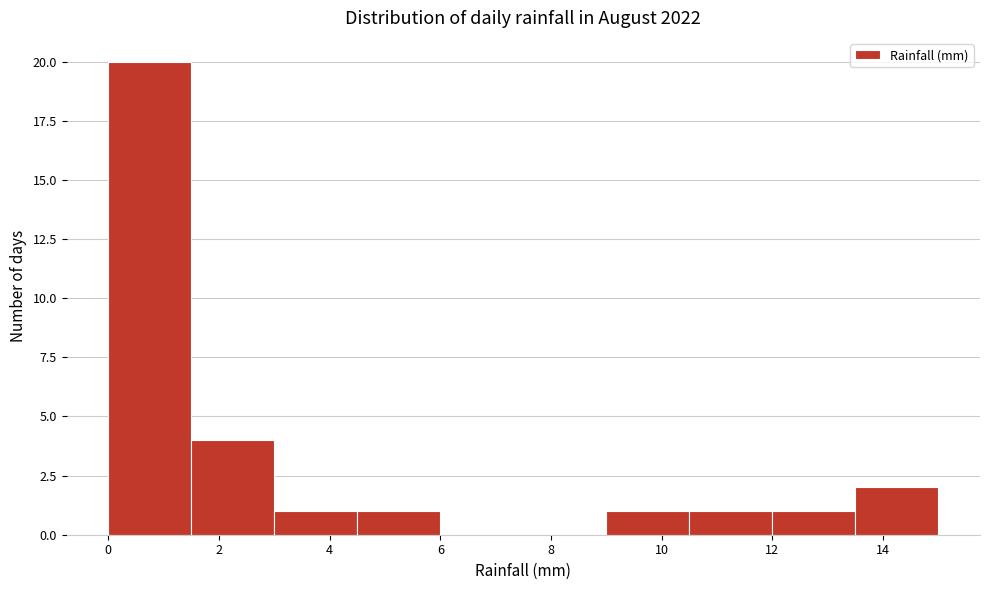

Over which range of the x-axis is the bar tallest?

0.0 to 1.5